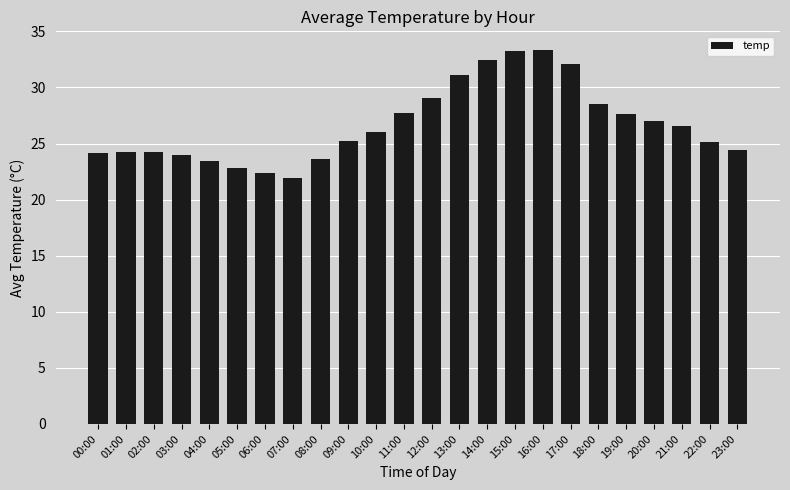

What is the average value?

26.7